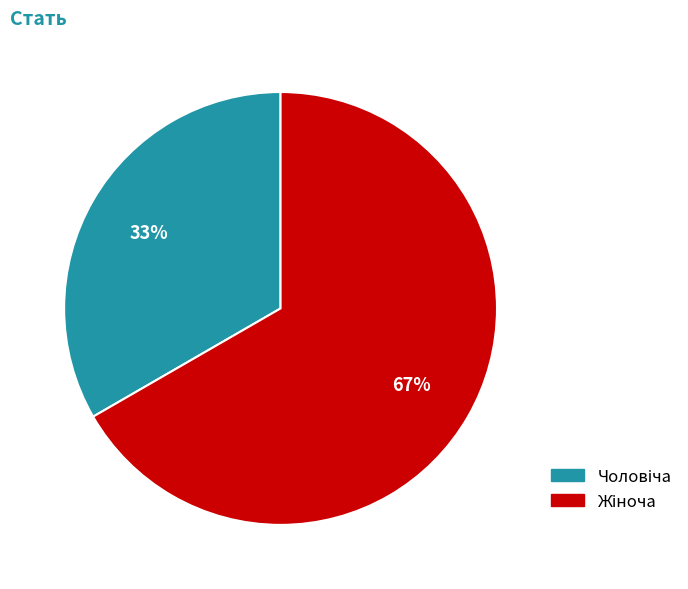

Is there any slice that represents more than half of the pie?

Yes